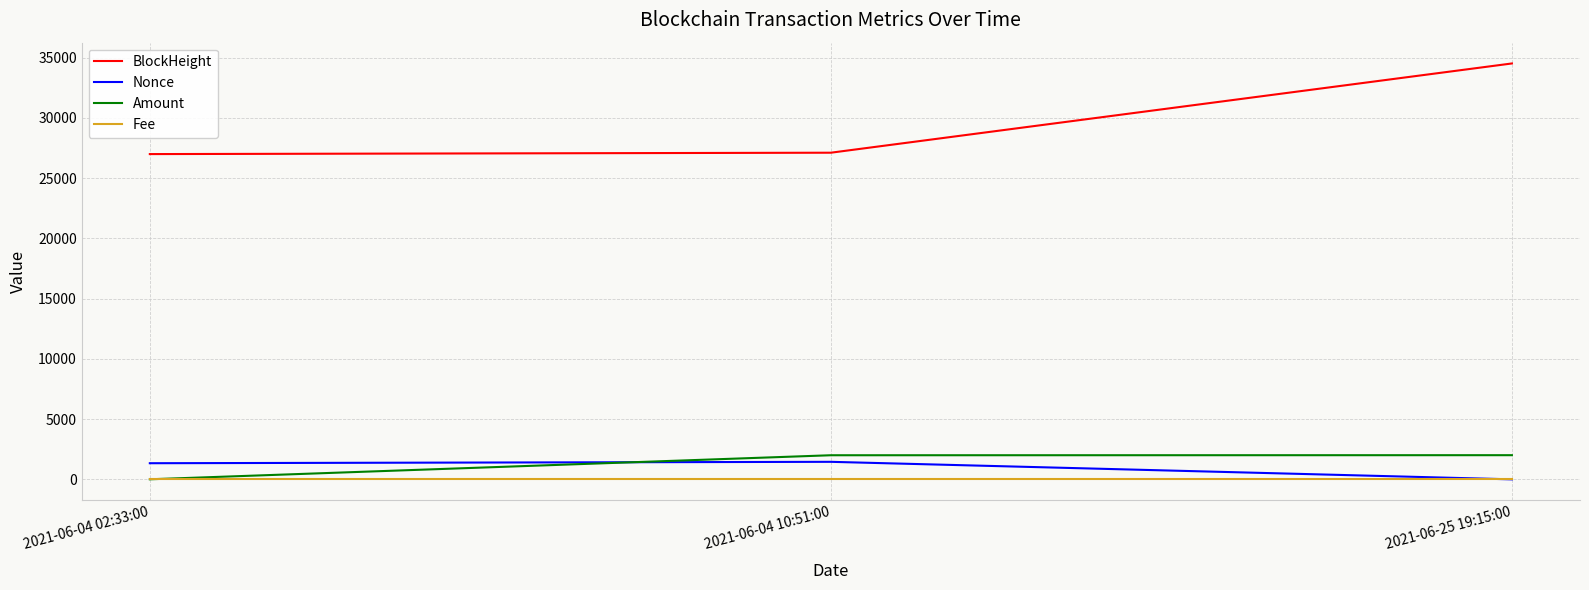

Is the value of Fee at 2021-06-04 10:51:00 greater than the value of Amount at 2021-06-04 10:51:00?

No